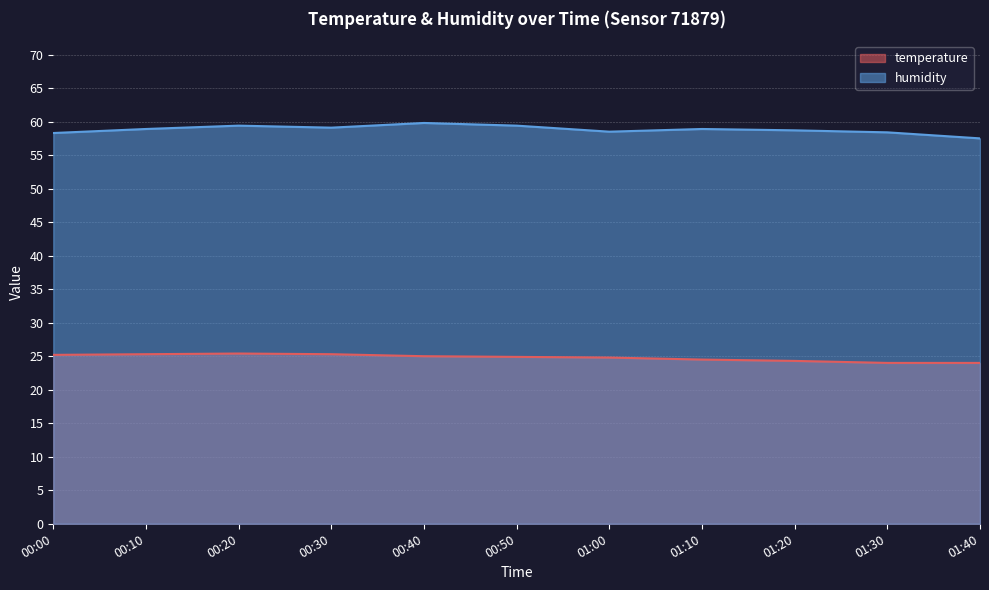

The value of temperature at 00:00 is 25.2. True or false?

True